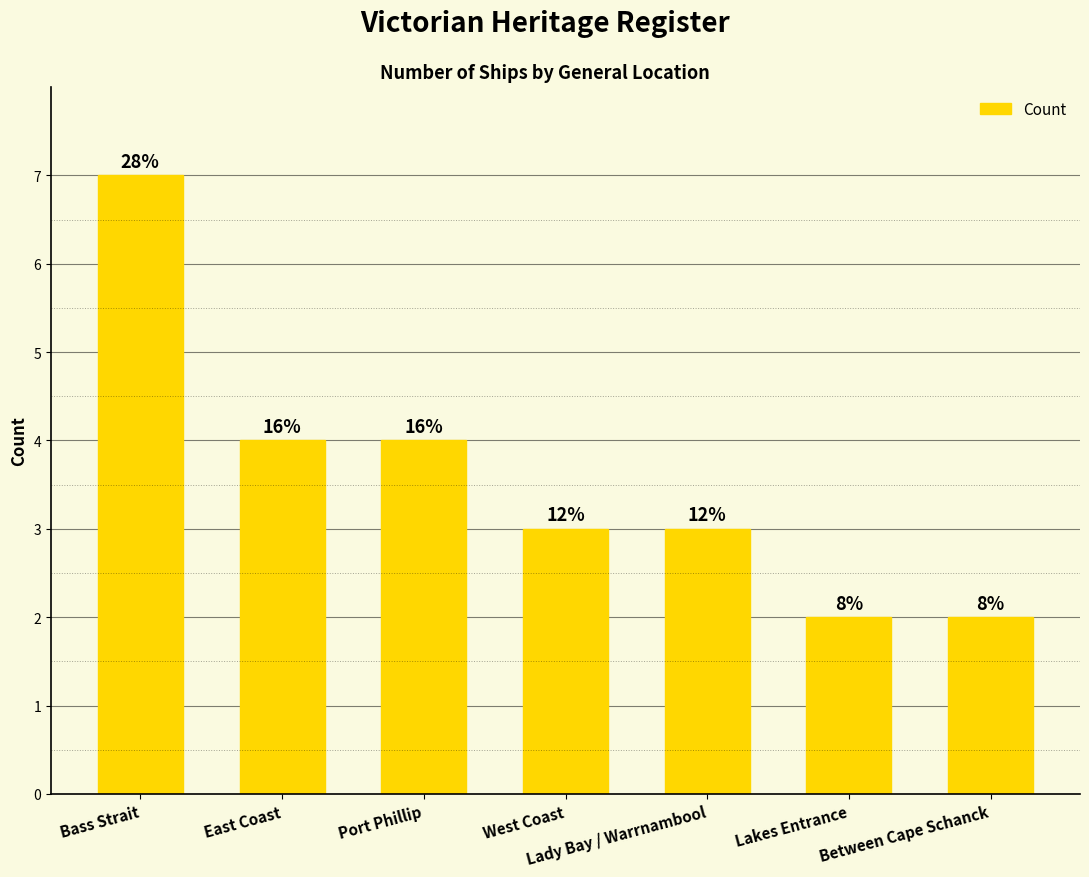

Does the chart contain any negative values?

No